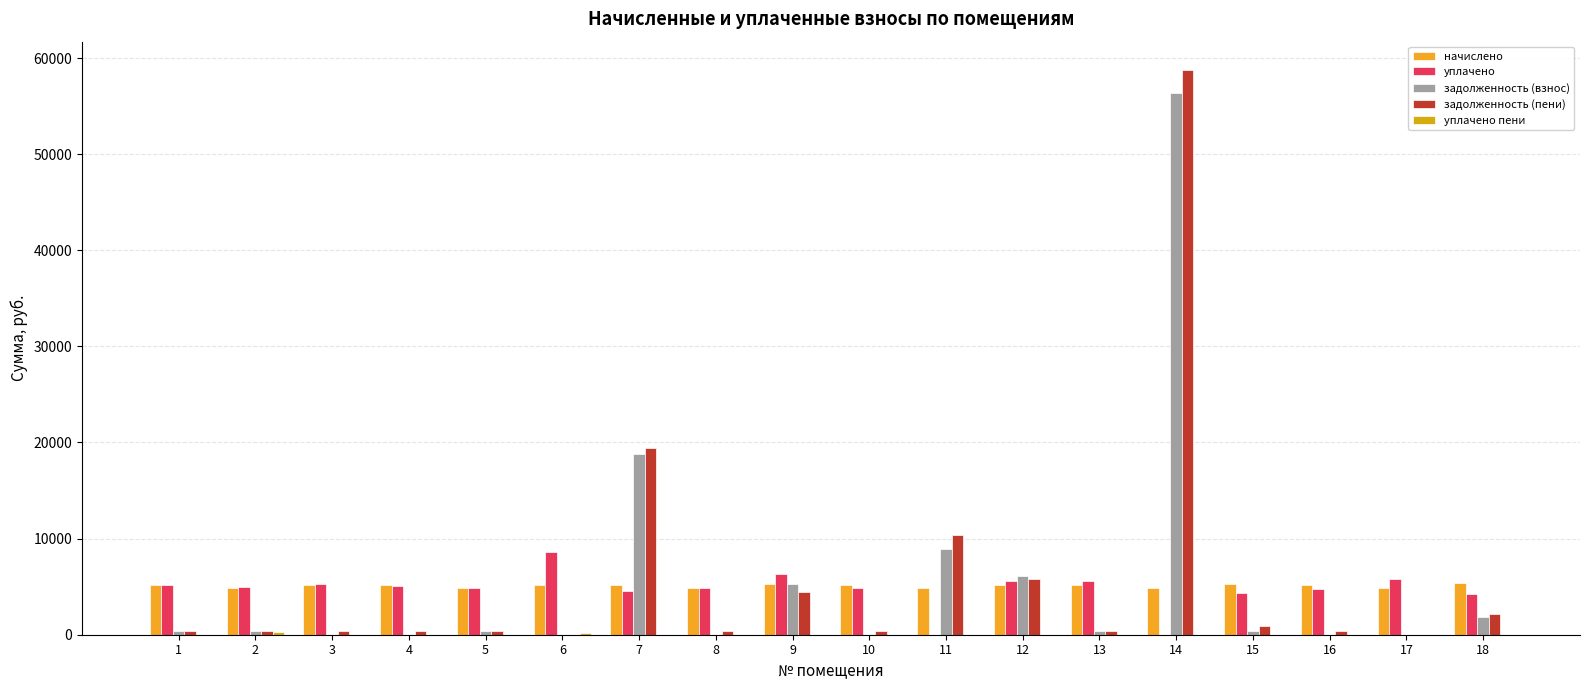

The value of задолженность (взнос) at 4 is 0.0. True or false?

True